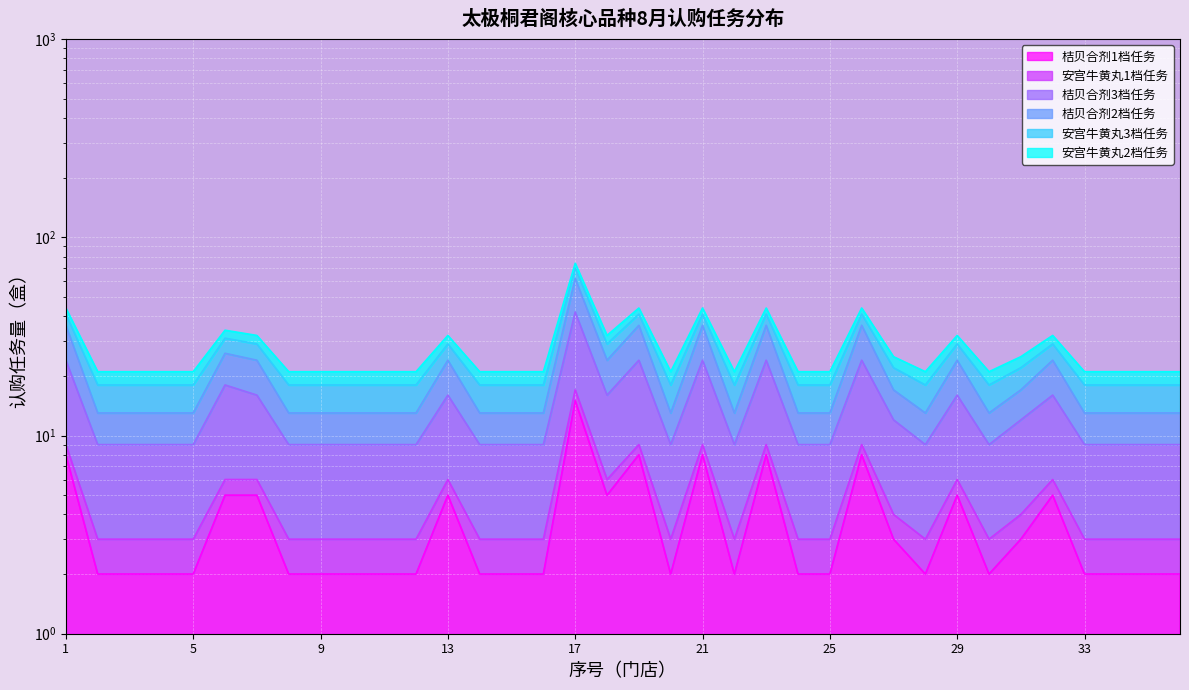

True or false: 桔贝合剂3档任务 and 桔贝合剂2档任务 cross at least once.

False